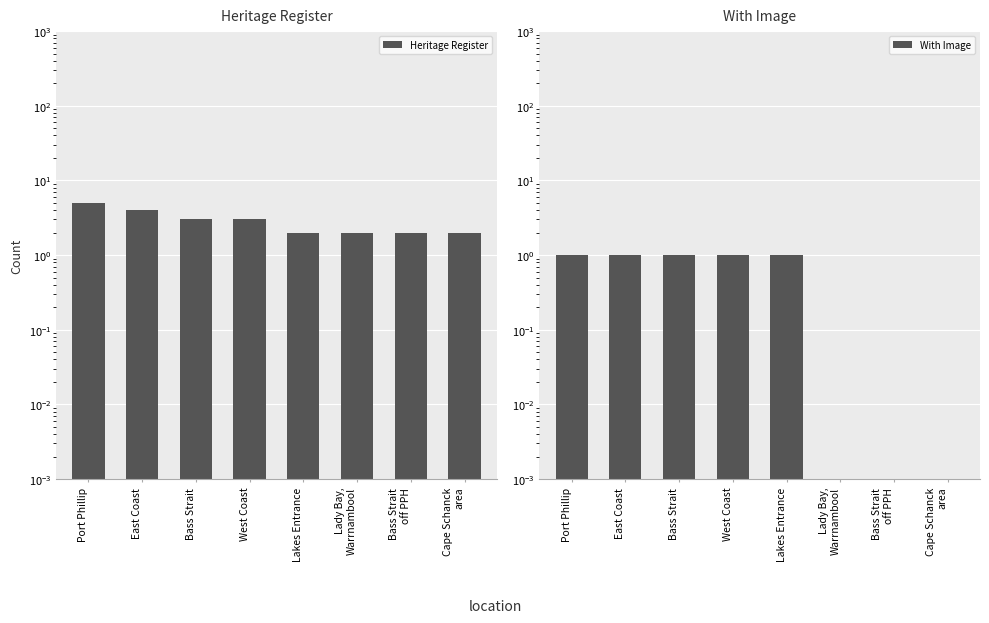

What is the label of the 5th bar from the left?

Lakes Entrance